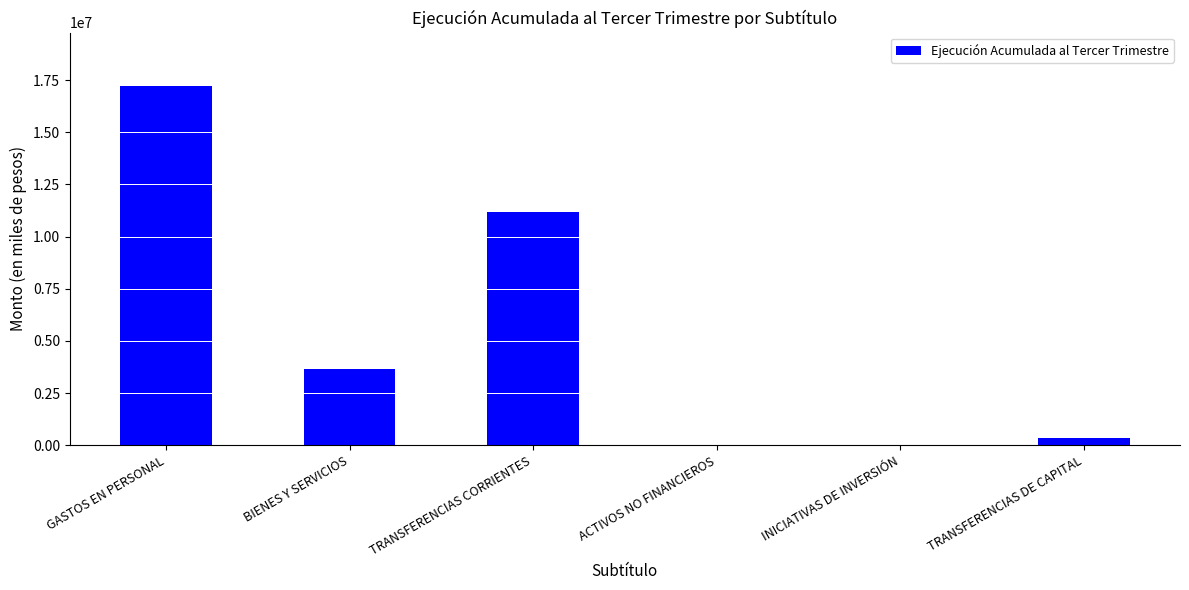

Which has a higher value, TRANSFERENCIAS CORRIENTES or GASTOS EN PERSONAL?

GASTOS EN PERSONAL